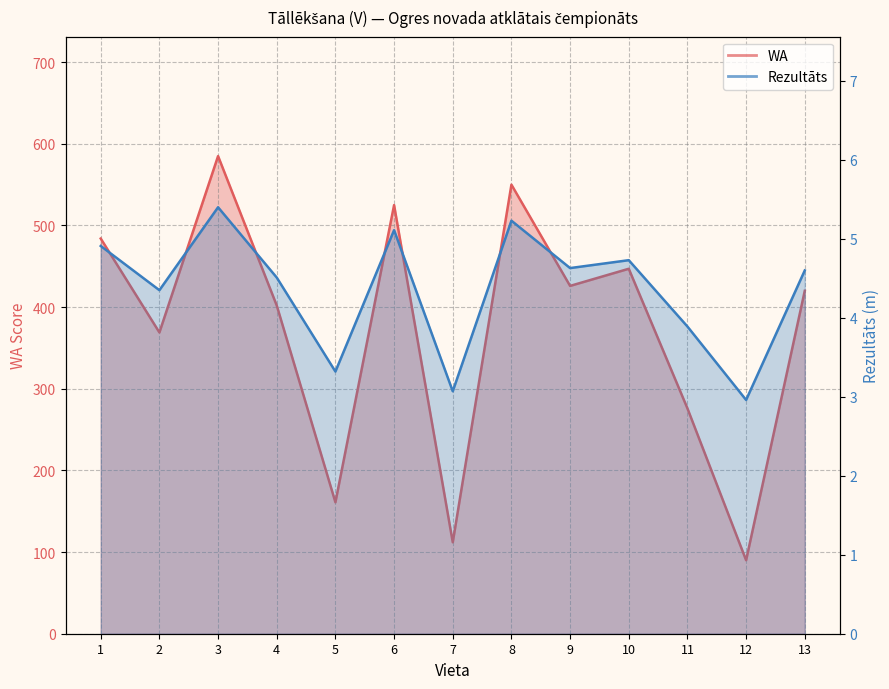

Which series has the largest total across all categories?

WA